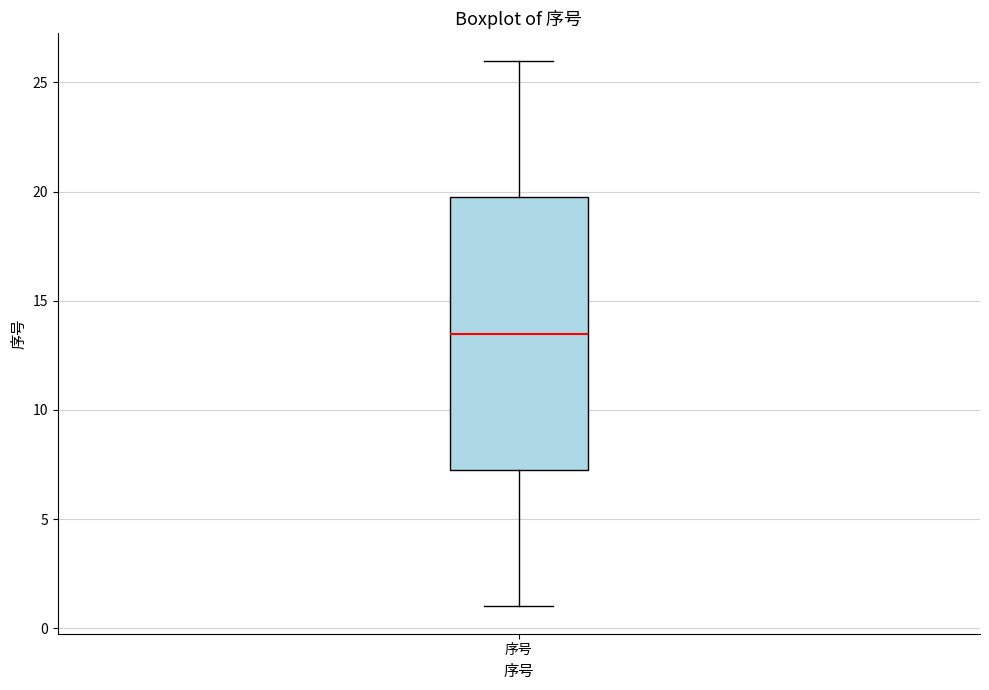

Where does the lower whisker of the box for 序号 end on the y-axis? The values are not printed on the chart, so give them approximately, as read against the axis.

1.0